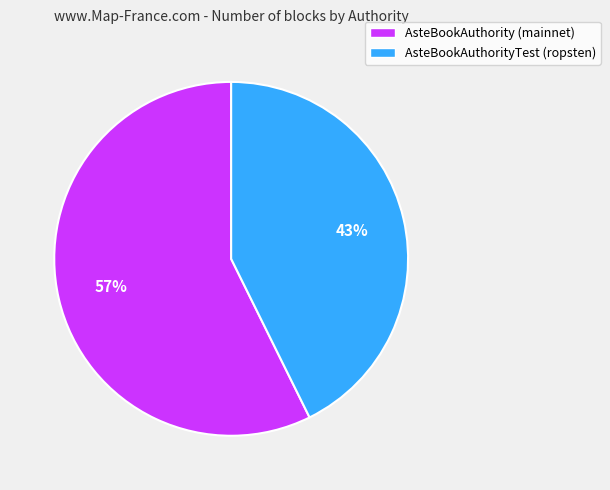

Which slice is the largest?

AsteBookAuthority (mainnet)